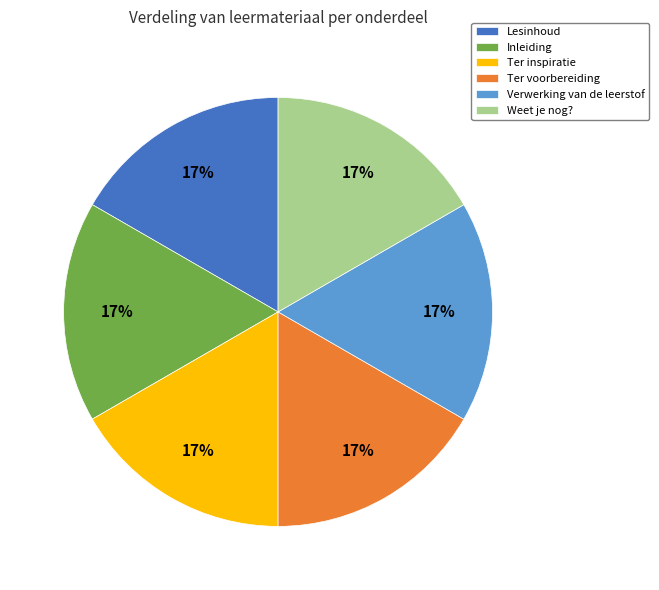

To the nearest percent, what is the average slice percentage?

17%